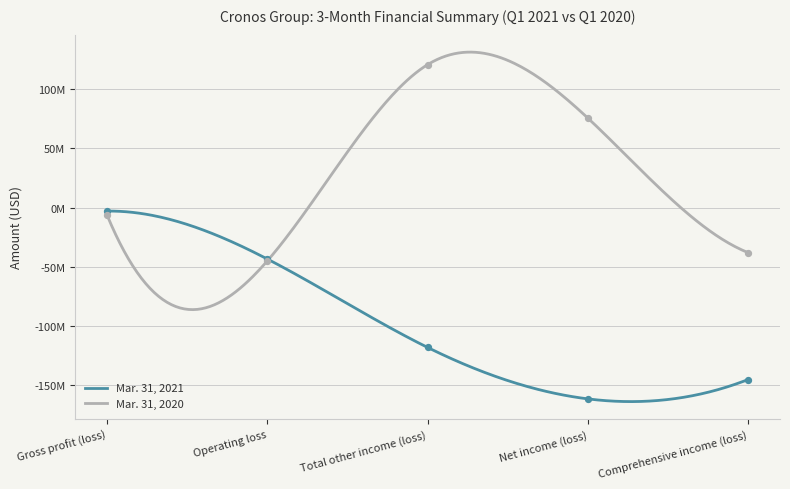

Which series has the largest total across all categories?

Mar. 31, 2020